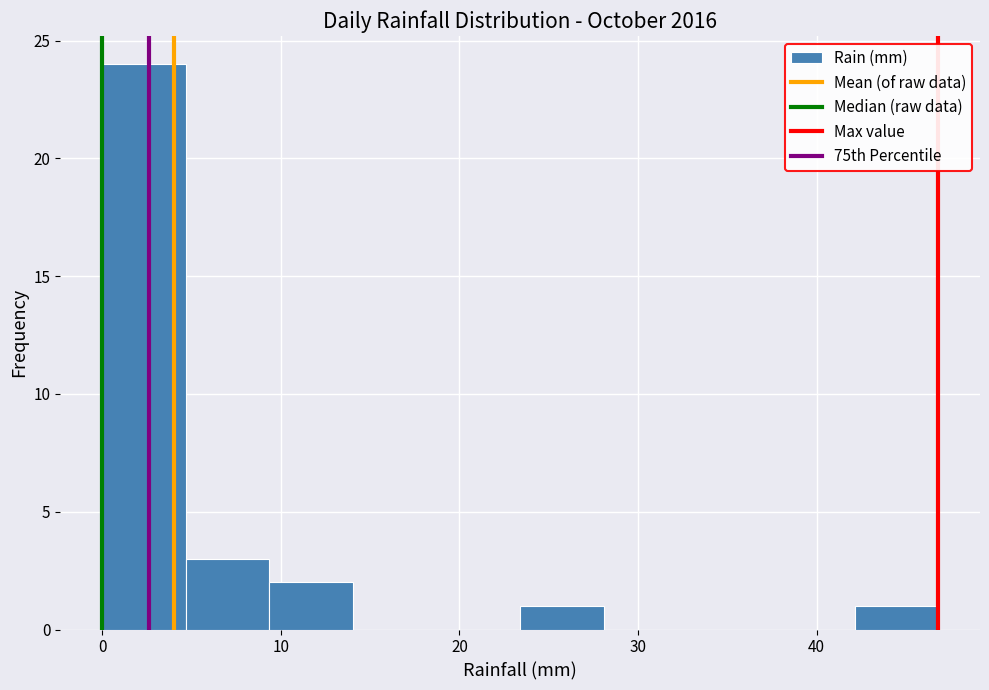

Reading left to right, list every bar in this chart as the range it spans on the x-axis followed by its height. Neither the bar edges nor the heights are printed on the chart, so give them approximately, as read against the axes.

0 to 5: 24
5 to 9: 3
9 to 14: 2
14 to 19: 0
19 to 23: 0
23 to 28: 1
28 to 33: 0
33 to 37: 0
37 to 42: 0
42 to 47: 1